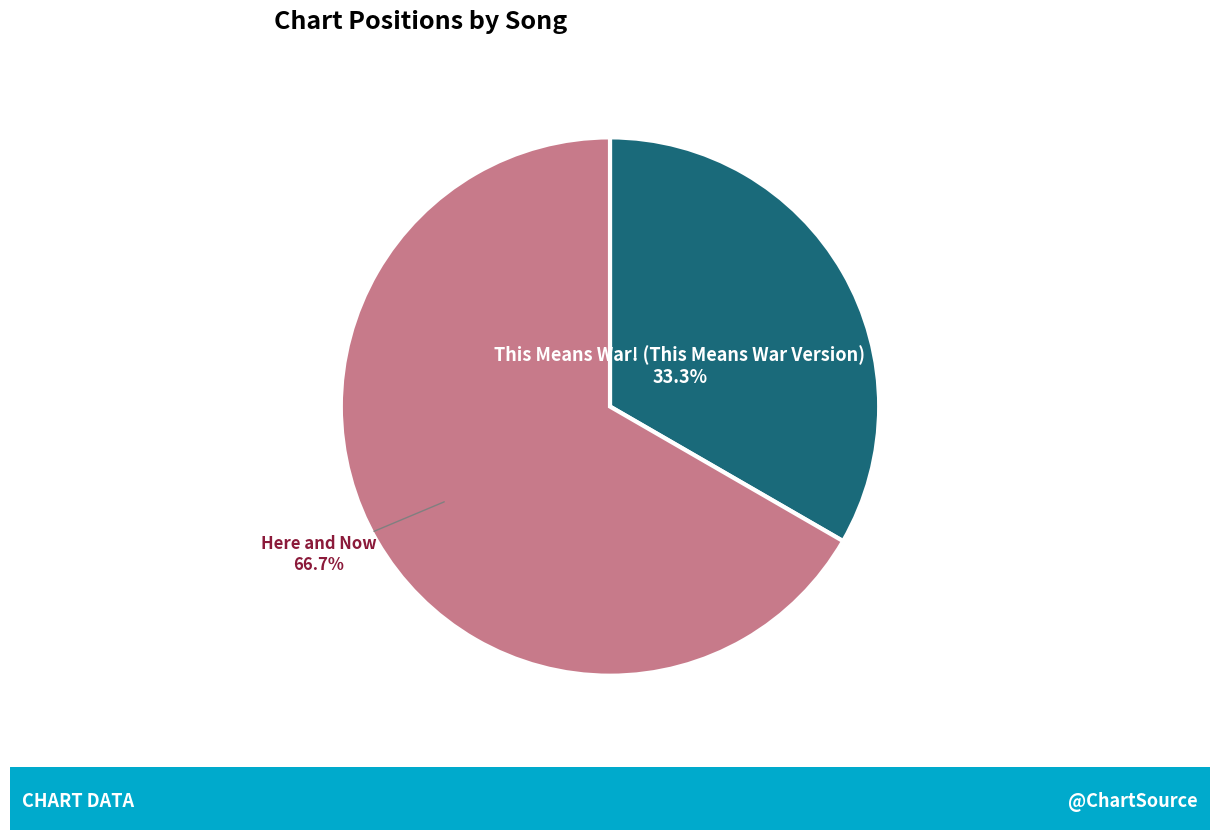

True or false: Here and Now accounts for 59% of the total.

False